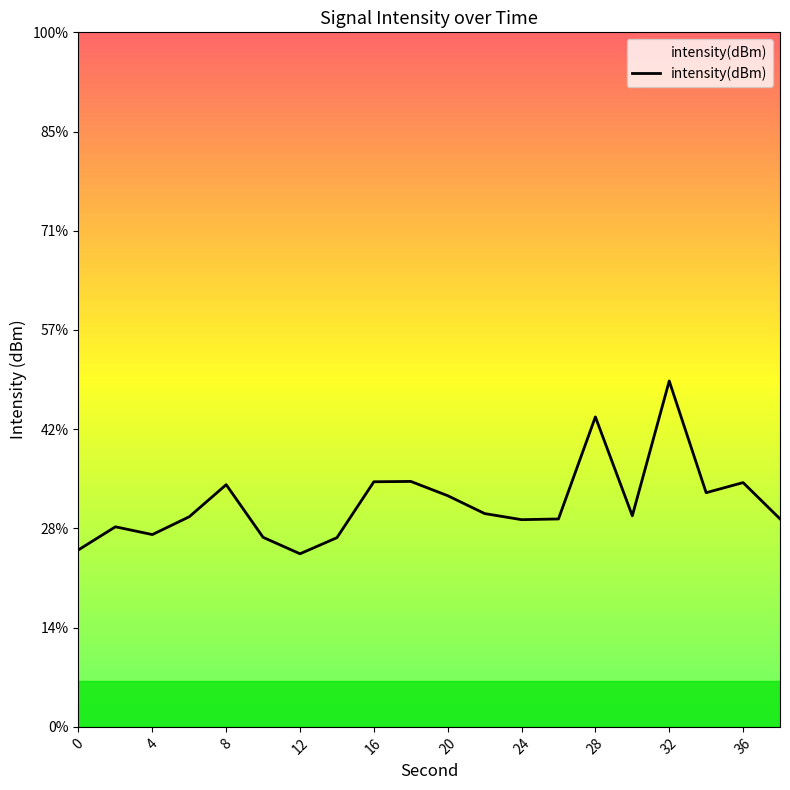

Does the chart have visible grid lines?

No